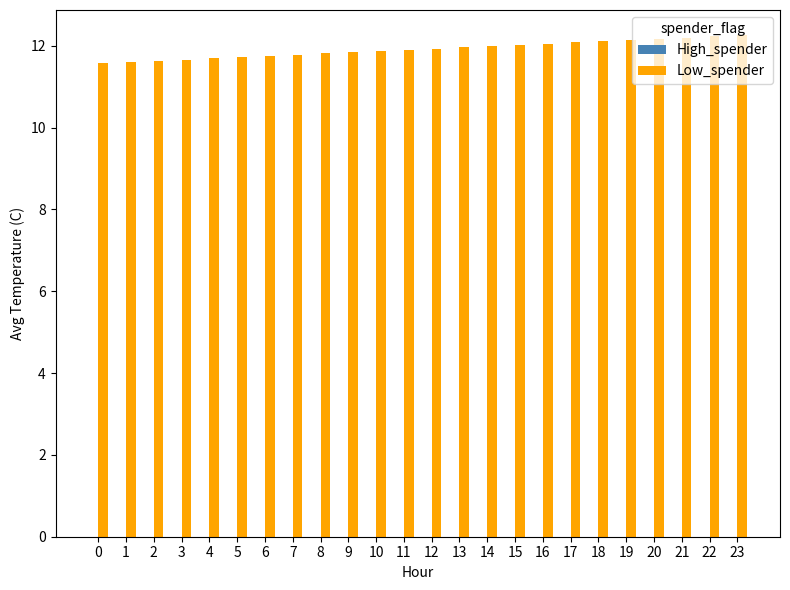

The chart shows a value of 4.2 at 14. True or false?

False